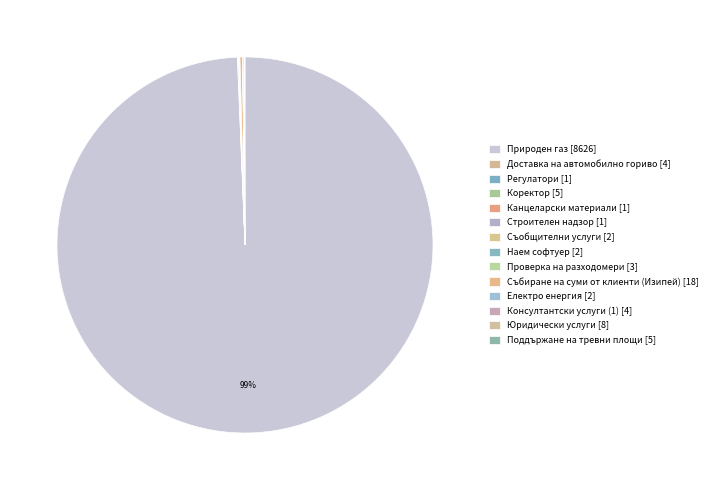

To the nearest percent, what is the average slice percentage?

7%